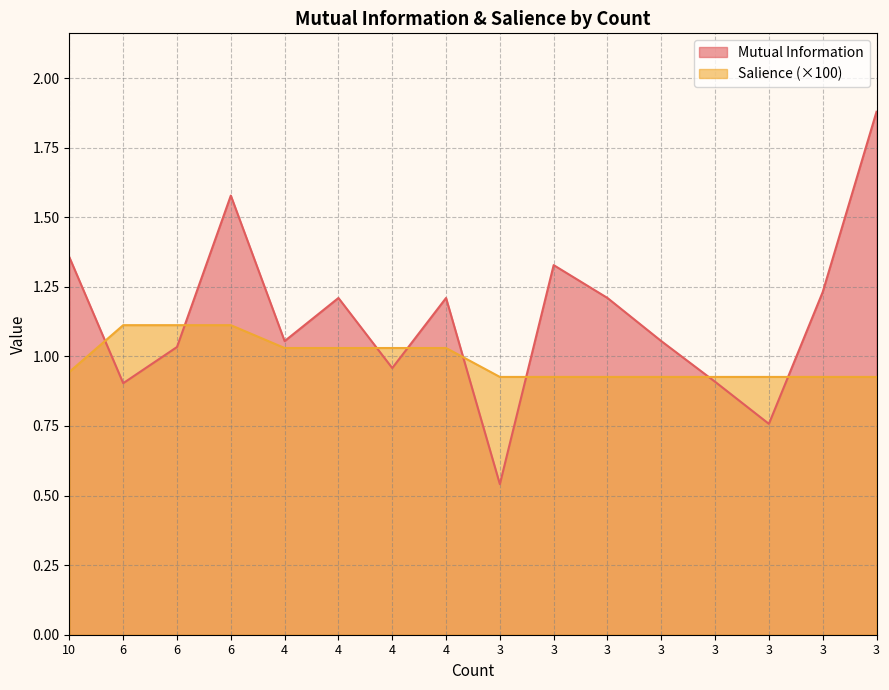

How many times do Mutual Information and Salience cross each other?

8